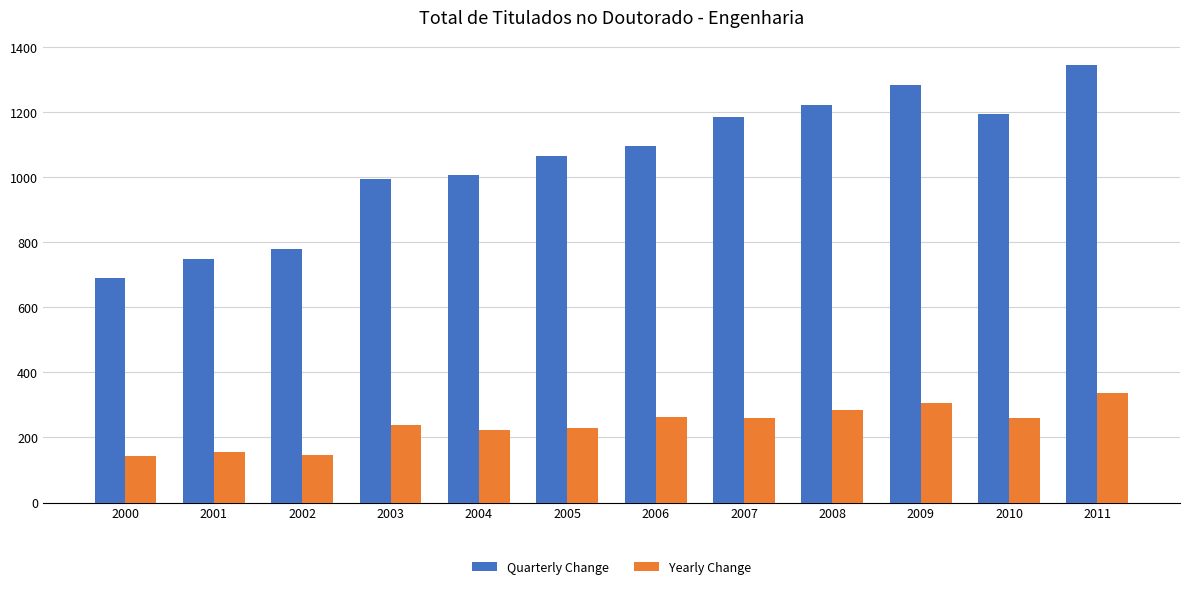

How many bars are there in each group?

2